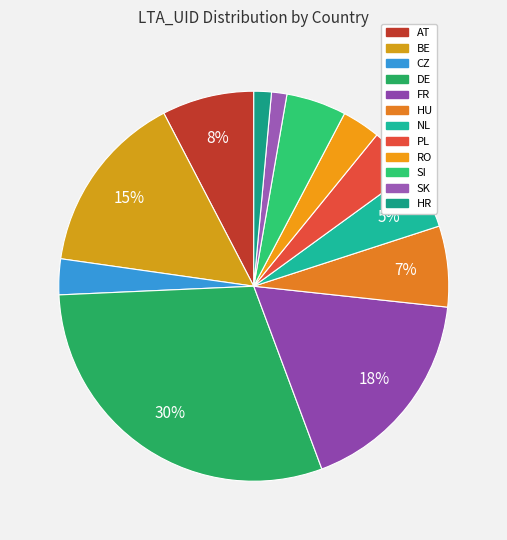

What percentage is the BE slice, to the nearest percent?

15%